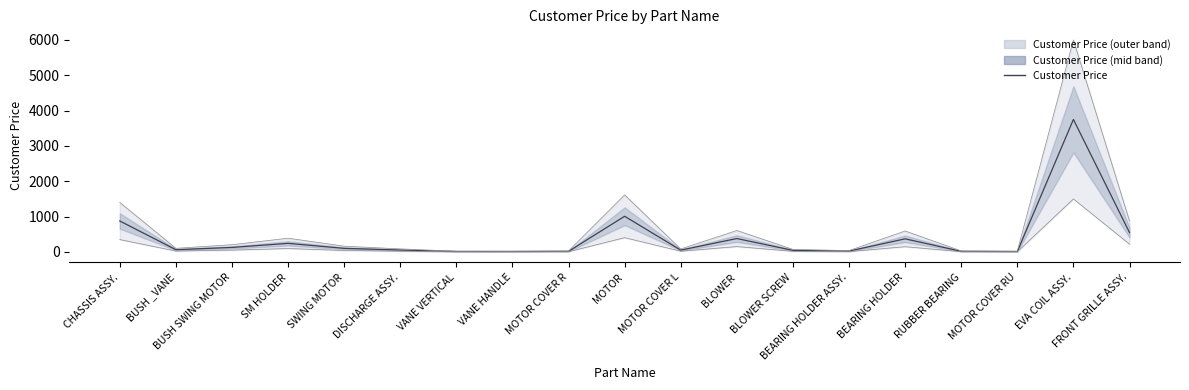

True or false: Customer Price (upper) and Customer Price (lower) intersect in this chart.

False